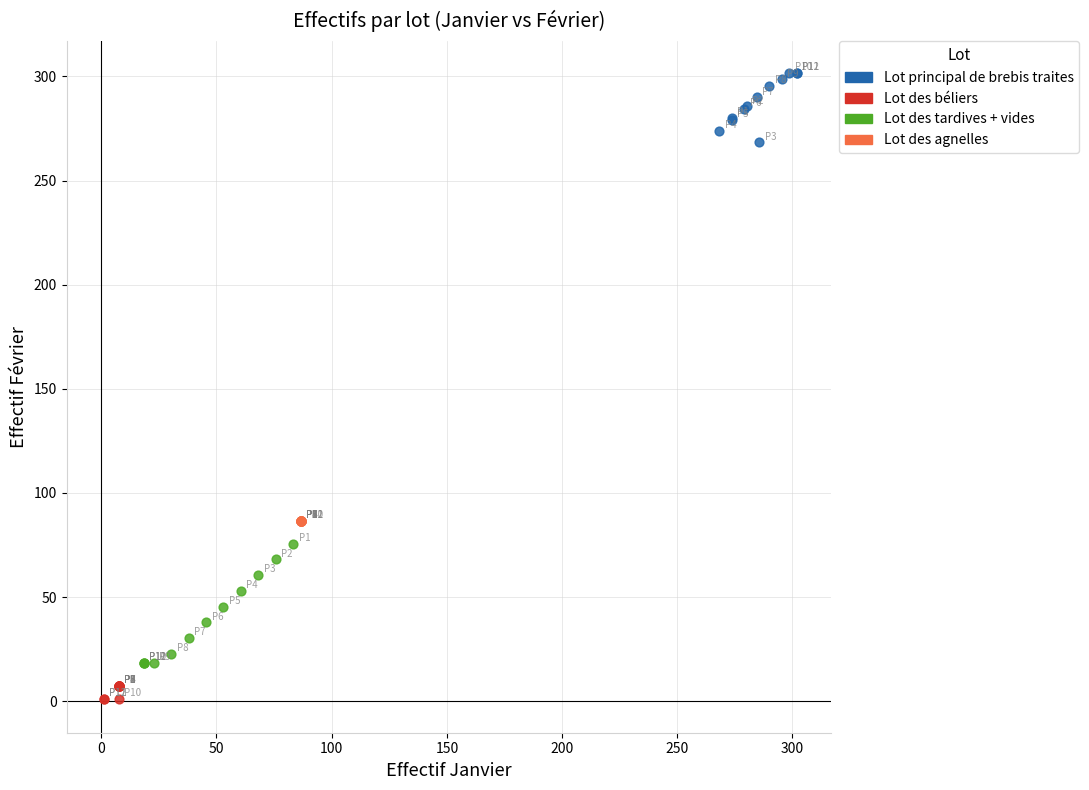

Which series contains the highest Y value?

Lot principal de brebis traites